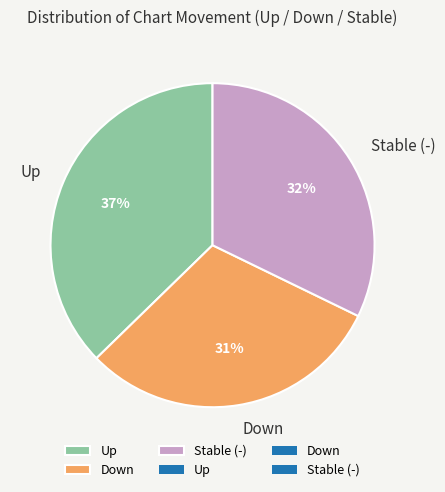

Does any single category account for the majority?

No